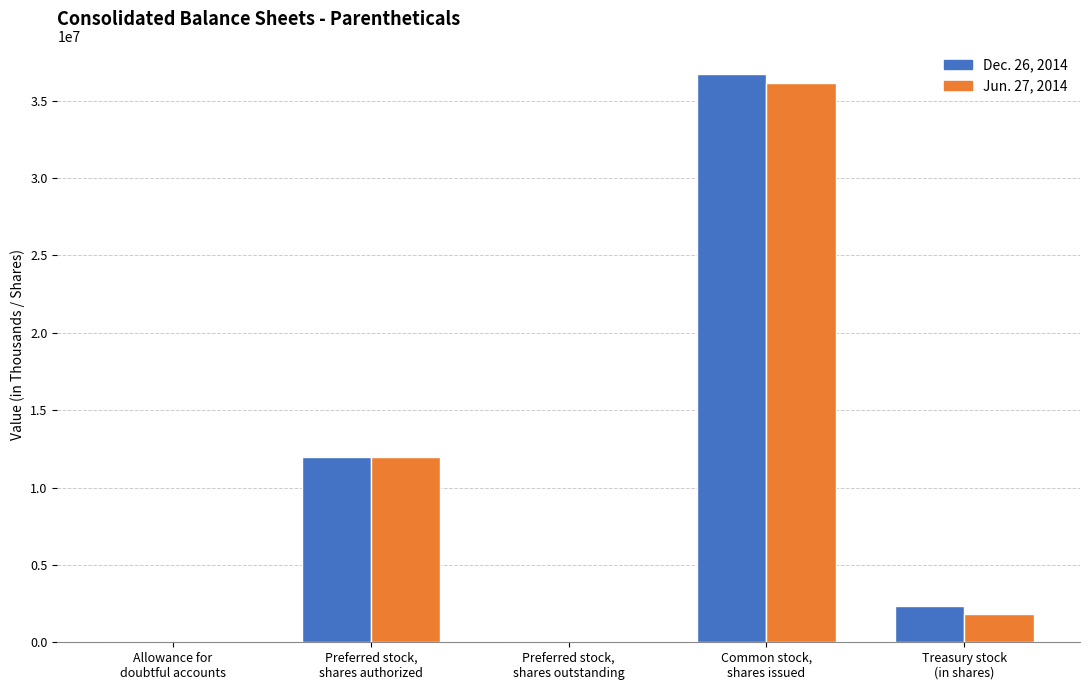

Count the number of categories in the chart.

5